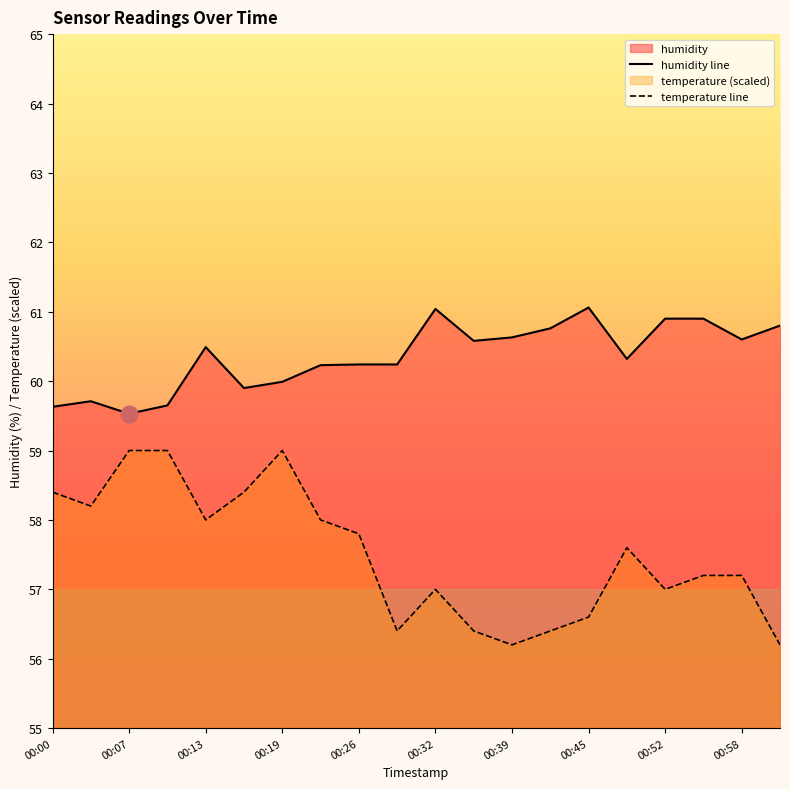

True or false: temperature has more than 0 points higher than both neighbors.

True